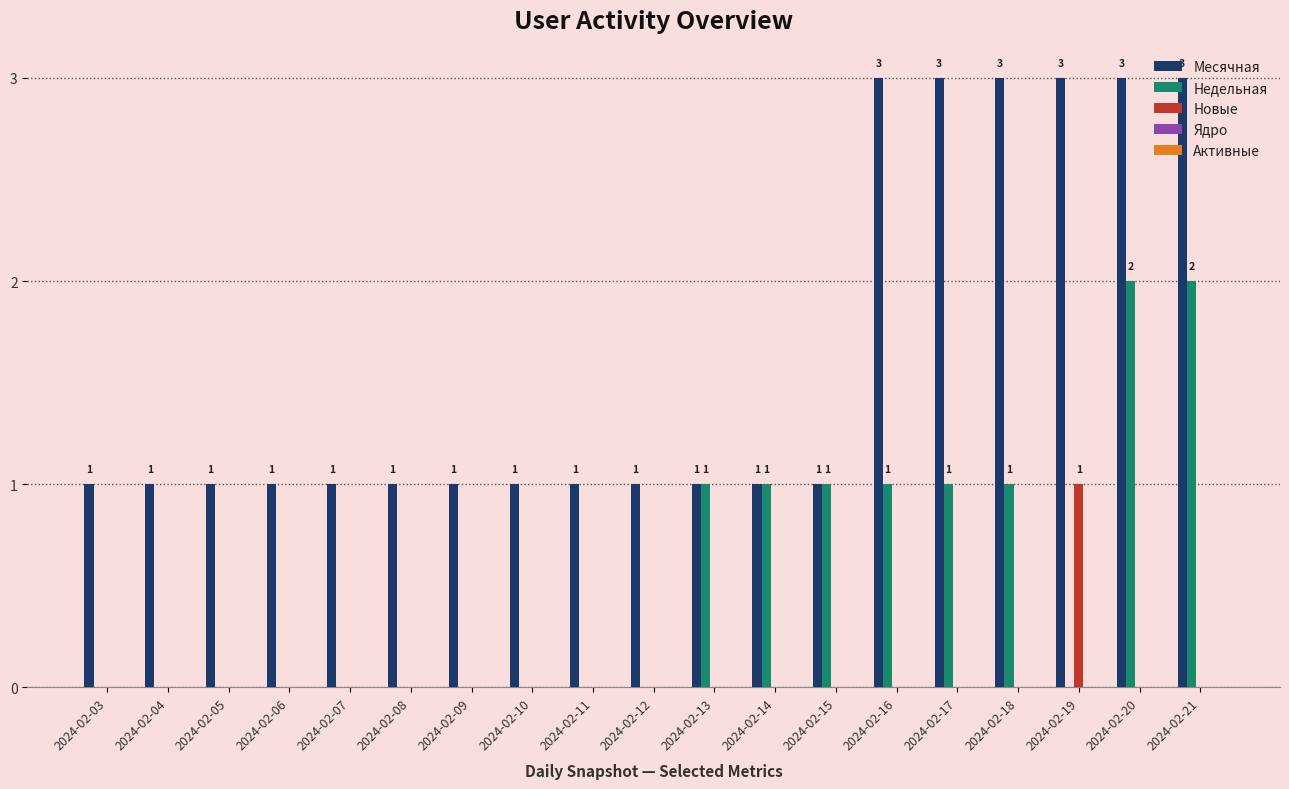

Which series has the largest total across all categories?

Месячная